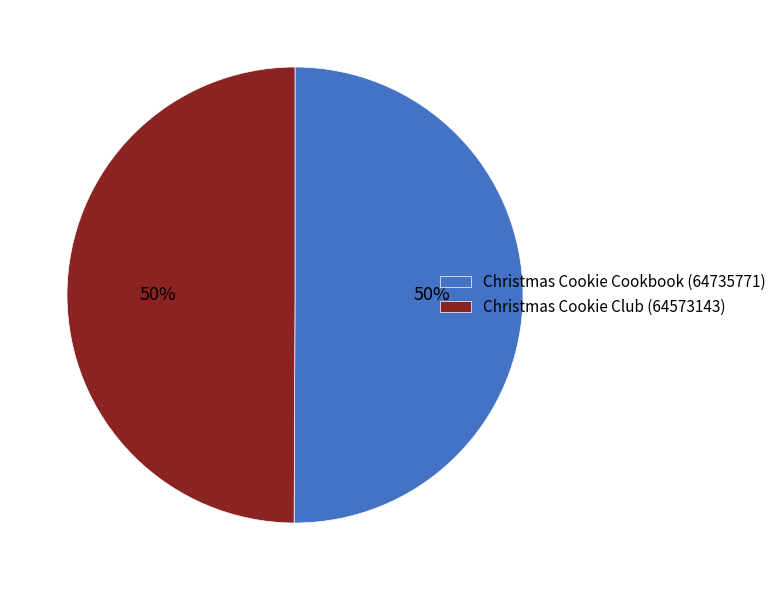

The Christmas Cookie Cookbook (64735771) slice represents 50% of the pie. True or false?

True